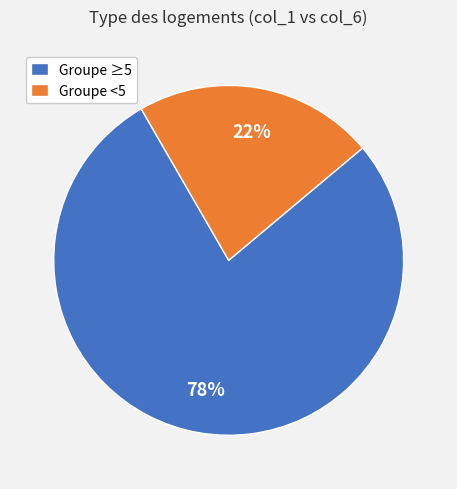

To the nearest percent, what is the difference between the largest and smallest slice percentages?

56%